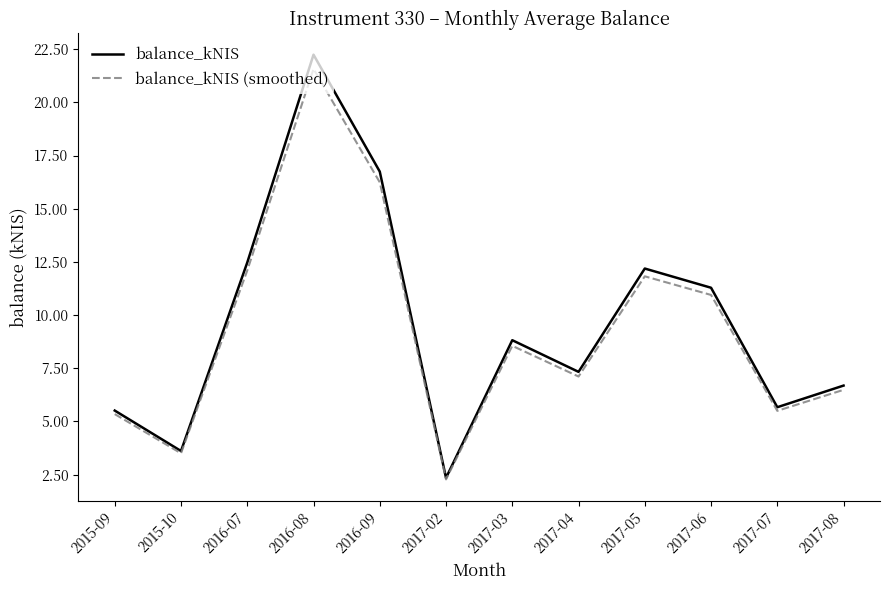

Reading right to left, extract all data points from this chart.

balance_kNIS: 2017-08=6.7	2017-07=5.7	2017-06=11.3	2017-05=12.2	2017-04=7.3	2017-03=8.8	2017-02=2.3	2016-09=16.7	2016-08=22.2	2016-07=12.5	2015-10=3.6	2015-09=5.5
balance_kNIS (smoothed): 2017-08=6.5	2017-07=5.5	2017-06=10.9	2017-05=11.8	2017-04=7.1	2017-03=8.6	2017-02=2.3	2016-09=16.2	2016-08=21.6	2016-07=12.1	2015-10=3.5	2015-09=5.3